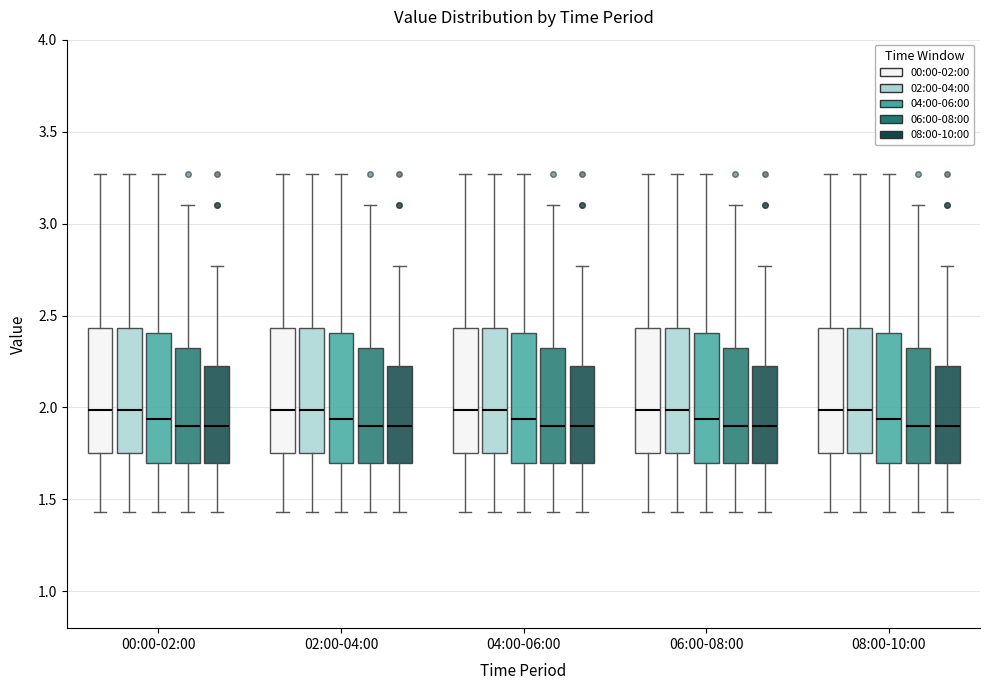

Reading left to right, transcribe this box plot: for each box, give where its median line is, the range the box spans, and where its two whiskers end, as read against the y-axis. The values are not printed on the chart, so give them approximately, as read against the axis.

00:00-02:00 (00:00-02:00): median 2.00, box 1.75 to 2.45, whiskers 1.45 to 3.25
00:00-02:00 (02:00-04:00): median 2.00, box 1.75 to 2.45, whiskers 1.45 to 3.25
00:00-02:00 (04:00-06:00): median 1.95, box 1.70 to 2.40, whiskers 1.45 to 3.25
00:00-02:00 (06:00-08:00): median 1.90, box 1.70 to 2.35, whiskers 1.45 to 3.10
00:00-02:00 (08:00-10:00): median 1.90, box 1.70 to 2.25, whiskers 1.45 to 2.75
02:00-04:00 (00:00-02:00): median 2.00, box 1.75 to 2.45, whiskers 1.45 to 3.25
02:00-04:00 (02:00-04:00): median 2.00, box 1.75 to 2.45, whiskers 1.45 to 3.25
02:00-04:00 (04:00-06:00): median 1.95, box 1.70 to 2.40, whiskers 1.45 to 3.25
02:00-04:00 (06:00-08:00): median 1.90, box 1.70 to 2.35, whiskers 1.45 to 3.10
02:00-04:00 (08:00-10:00): median 1.90, box 1.70 to 2.25, whiskers 1.45 to 2.75
04:00-06:00 (00:00-02:00): median 2.00, box 1.75 to 2.45, whiskers 1.45 to 3.25
04:00-06:00 (02:00-04:00): median 2.00, box 1.75 to 2.45, whiskers 1.45 to 3.25
04:00-06:00 (04:00-06:00): median 1.95, box 1.70 to 2.40, whiskers 1.45 to 3.25
04:00-06:00 (06:00-08:00): median 1.90, box 1.70 to 2.35, whiskers 1.45 to 3.10
04:00-06:00 (08:00-10:00): median 1.90, box 1.70 to 2.25, whiskers 1.45 to 2.75
06:00-08:00 (00:00-02:00): median 2.00, box 1.75 to 2.45, whiskers 1.45 to 3.25
06:00-08:00 (02:00-04:00): median 2.00, box 1.75 to 2.45, whiskers 1.45 to 3.25
06:00-08:00 (04:00-06:00): median 1.95, box 1.70 to 2.40, whiskers 1.45 to 3.25
06:00-08:00 (06:00-08:00): median 1.90, box 1.70 to 2.35, whiskers 1.45 to 3.10
06:00-08:00 (08:00-10:00): median 1.90, box 1.70 to 2.25, whiskers 1.45 to 2.75
08:00-10:00 (00:00-02:00): median 2.00, box 1.75 to 2.45, whiskers 1.45 to 3.25
08:00-10:00 (02:00-04:00): median 2.00, box 1.75 to 2.45, whiskers 1.45 to 3.25
08:00-10:00 (04:00-06:00): median 1.95, box 1.70 to 2.40, whiskers 1.45 to 3.25
08:00-10:00 (06:00-08:00): median 1.90, box 1.70 to 2.35, whiskers 1.45 to 3.10
08:00-10:00 (08:00-10:00): median 1.90, box 1.70 to 2.25, whiskers 1.45 to 2.75